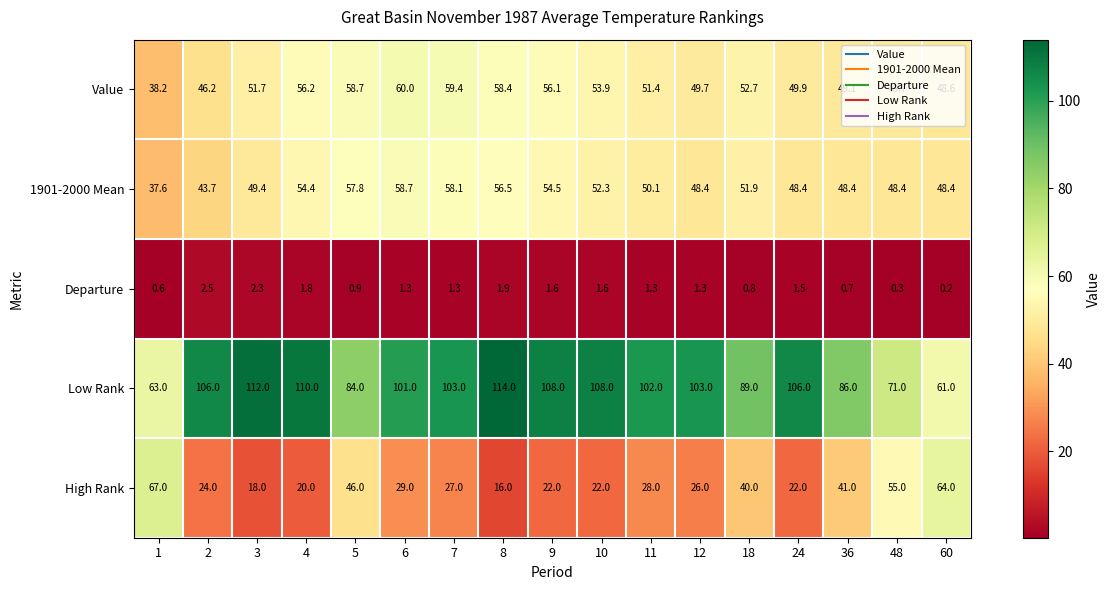

Rank the series at 1 from lowest to highest value.

Departure, 1901-2000 Mean, Value, Low Rank, High Rank